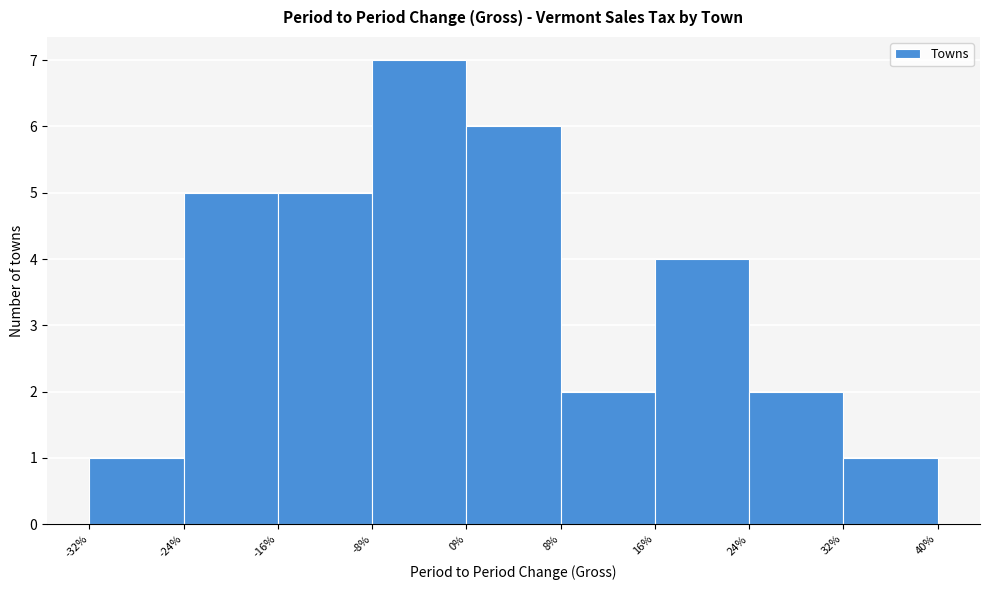

Reading left to right, transcribe all the data shown in this chart.

-32%=1	-24%=5	-16%=5	-8%=7	0%=6	8%=2	16%=4	24%=2	32%=1